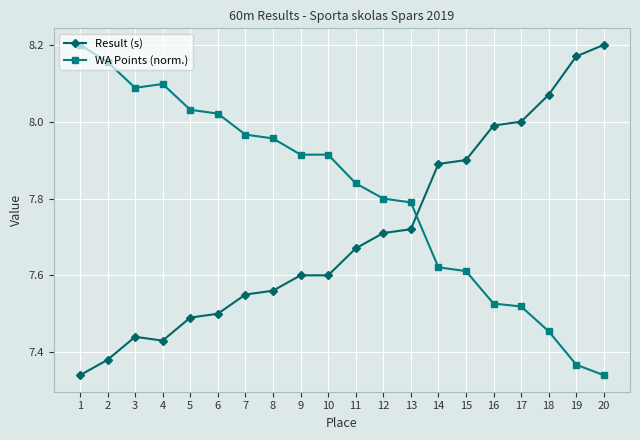

Which category has the lowest value in the WA Points (norm.) series?

20